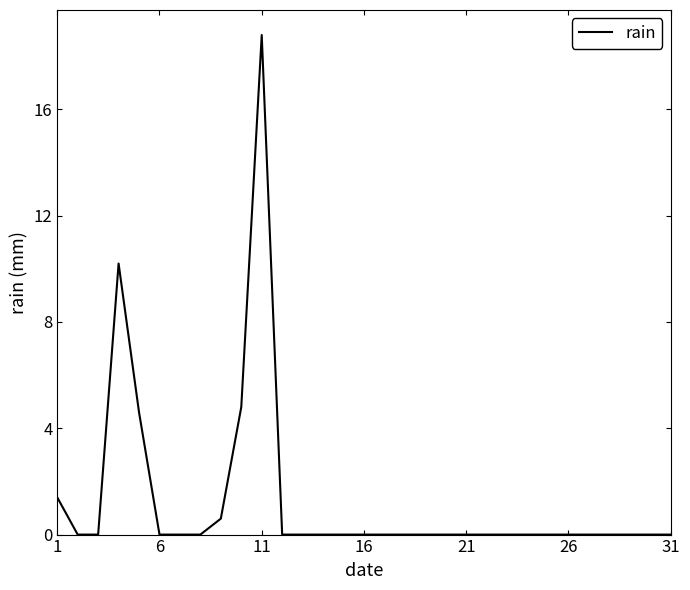

What is the difference between the maximum and minimum values?

18.8